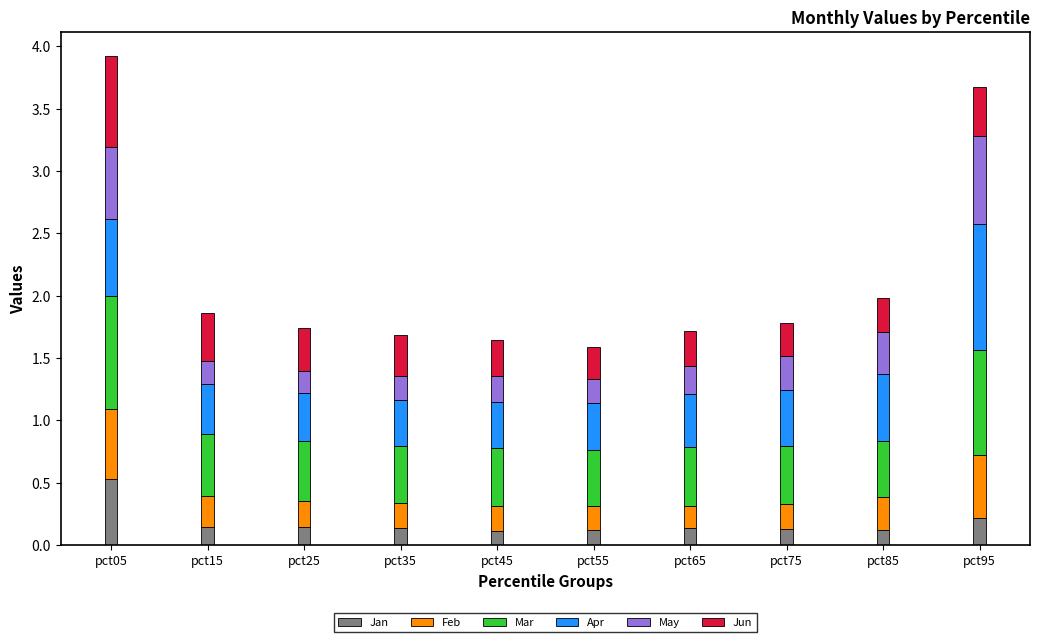

Which category has the highest value in the Jan series?

pct05